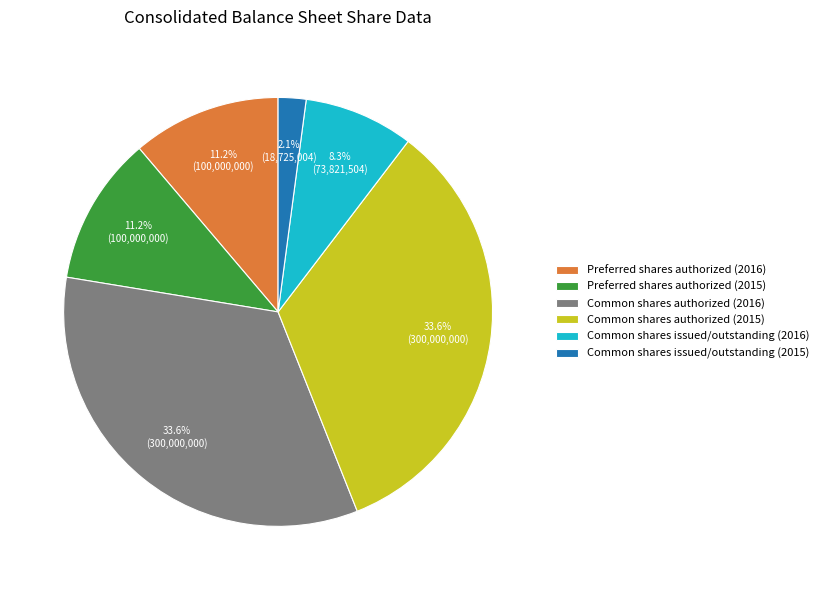

What is the smallest slice in the pie chart?

Common shares issued/outstanding (2015)